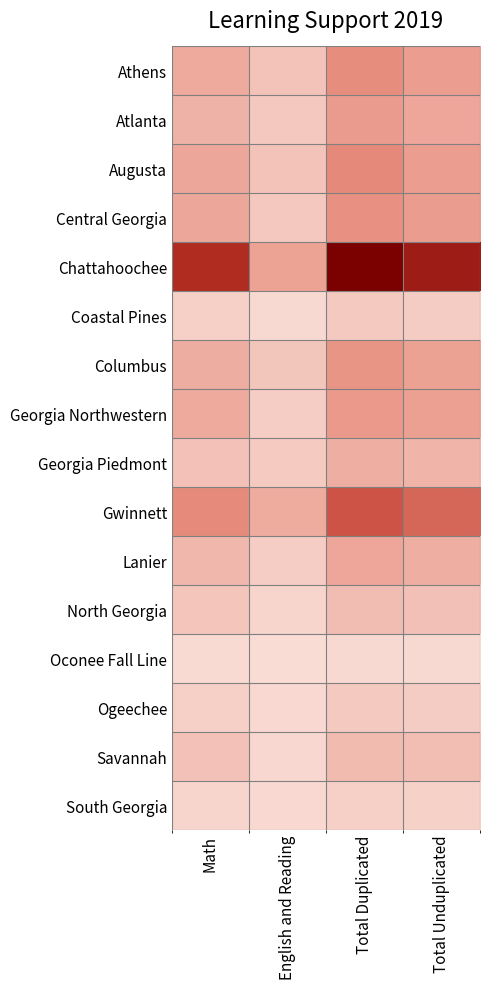

Between Total Unduplicated and Math, which is larger?

Total Unduplicated